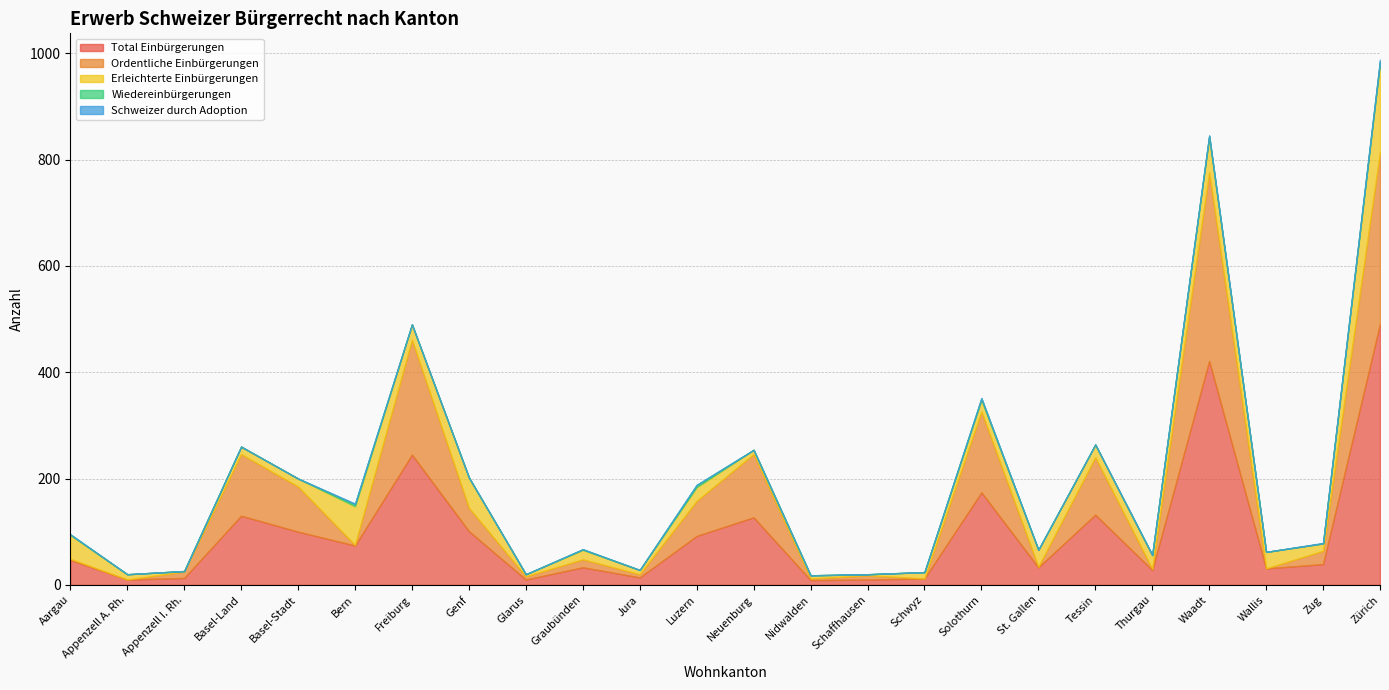

Reading right to left, what are all the values shown in this chart?

Total Einbürgerungen: Zürich=491	Zug=39	Wallis=31	Waadt=421	Thurgau=28	Tessin=132	St. Gallen=33	Solothurn=174	Schwyz=12	Schaffhausen=10	Nidwalden=9	Neuenburg=127	Luzern=92	Jura=14	Graubünden=33	Glarus=10	Genf=101	Freiburg=245	Bern=74	Basel-Stadt=100	Basel-Land=130	Appenzell I. Rh.=13	Appenzell A. Rh.=10	Aargau=47
Ordentliche Einbürgerungen: Zürich=323	Zug=25	Wallis=0	Waadt=355	Thurgau=2	Tessin=108	St. Gallen=1	Solothurn=152	Schwyz=0	Schaffhausen=8	Nidwalden=3	Neuenburg=119	Luzern=66	Jura=6	Graubünden=15	Glarus=6	Genf=44	Freiburg=216	Bern=1	Basel-Stadt=85	Basel-Land=116	Appenzell I. Rh.=12	Appenzell A. Rh.=0	Aargau=2
Erleichterte Einbürgerungen: Zürich=168	Zug=14	Wallis=31	Waadt=66	Thurgau=26	Tessin=24	St. Gallen=32	Solothurn=22	Schwyz=12	Schaffhausen=2	Nidwalden=6	Neuenburg=8	Luzern=26	Jura=8	Graubünden=18	Glarus=4	Genf=57	Freiburg=29	Bern=73	Basel-Stadt=15	Basel-Land=14	Appenzell I. Rh.=1	Appenzell A. Rh.=10	Aargau=45
Wiedereinbürgerungen: Zürich=3	Zug=0	Wallis=0	Waadt=3	Thurgau=0	Tessin=0	St. Gallen=0	Solothurn=3	Schwyz=0	Schaffhausen=0	Nidwalden=0	Neuenburg=0	Luzern=4	Jura=0	Graubünden=1	Glarus=0	Genf=0	Freiburg=0	Bern=4	Basel-Stadt=0	Basel-Land=0	Appenzell I. Rh.=0	Appenzell A. Rh.=0	Aargau=1
Schweizer durch Adoption: Zürich=3	Zug=1	Wallis=0	Waadt=0	Thurgau=1	Tessin=0	St. Gallen=0	Solothurn=0	Schwyz=0	Schaffhausen=0	Nidwalden=0	Neuenburg=0	Luzern=0	Jura=0	Graubünden=0	Glarus=0	Genf=0	Freiburg=0	Bern=1	Basel-Stadt=0	Basel-Land=0	Appenzell I. Rh.=0	Appenzell A. Rh.=0	Aargau=0